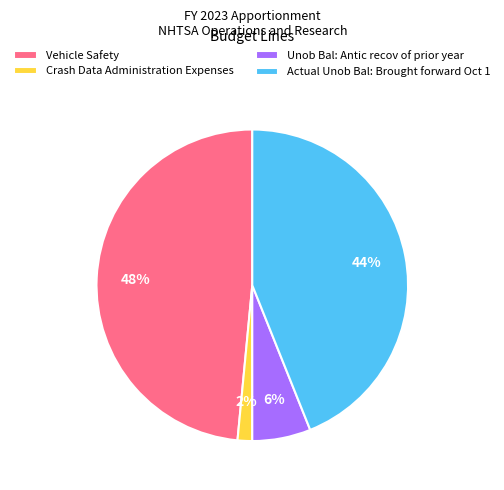

To the nearest percent, what percentage of the pie is Crash Data Administration Expenses?

2%